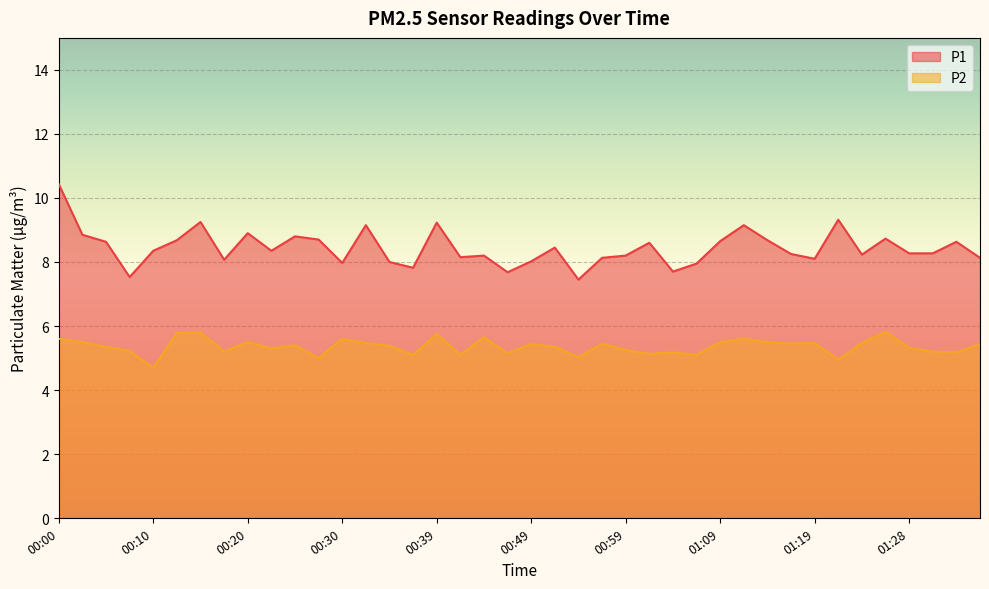

Rank the categories by P2 value from highest to lowest.

01:26, 00:15, 00:13, 00:39, 00:44, 00:00, 00:30, 01:11, 00:03, 00:20, 01:09, 01:14, 00:32, 01:19, 01:24, 00:56, 01:16, 00:49, 01:38, 00:25, 00:34, 00:05, 00:51, 01:28, 00:22, 00:59, 00:08, 00:17, 01:33, 01:04, 01:36, 00:47, 01:01, 00:37, 00:42, 01:06, 00:54, 00:27, 01:21, 00:10